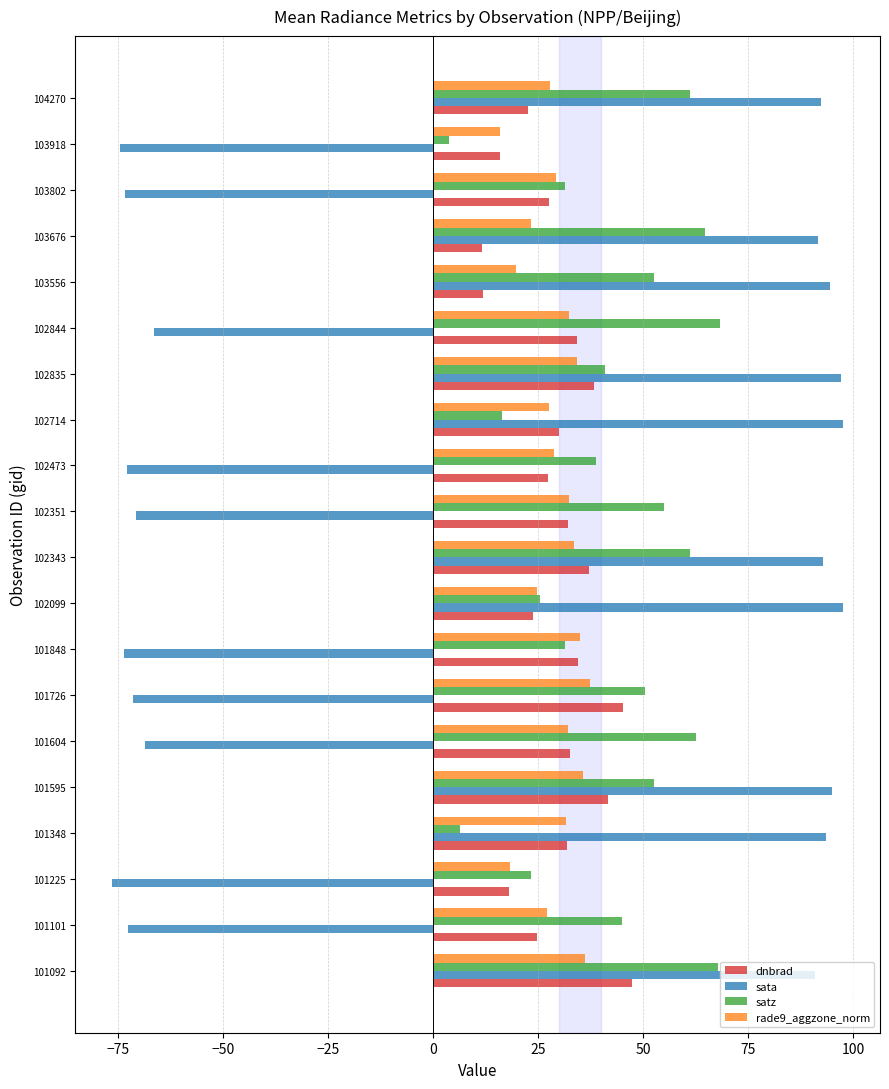

List the series in order of their peak value, highest first.

sata, satz, dnbrad, rade9_aggzone_norm